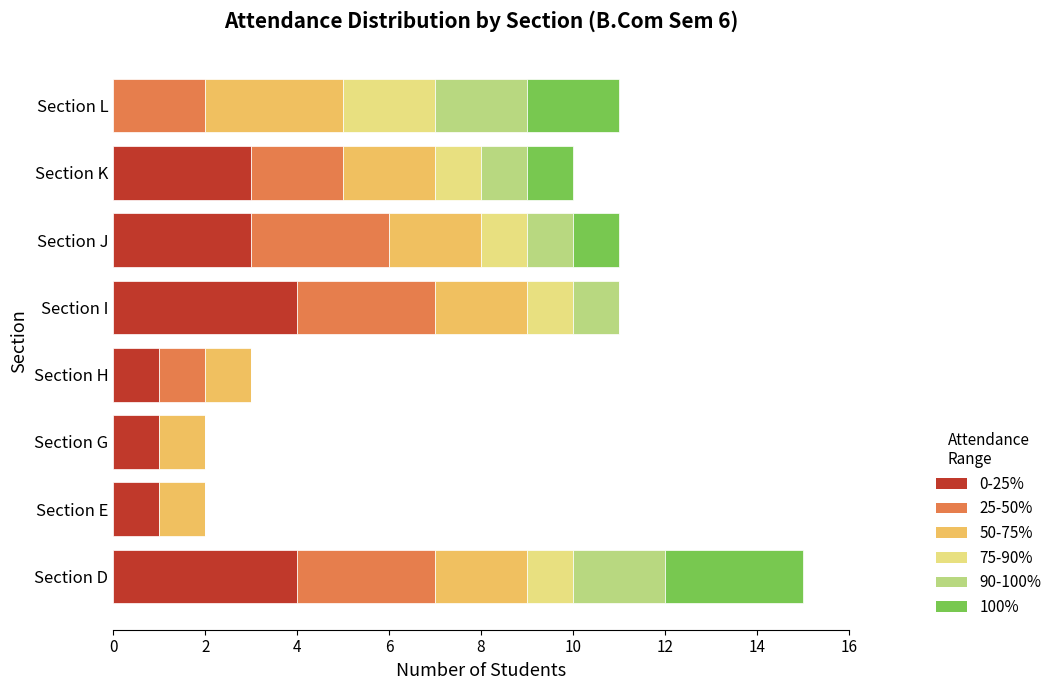

At which category is the sum across all series the highest?

Section D